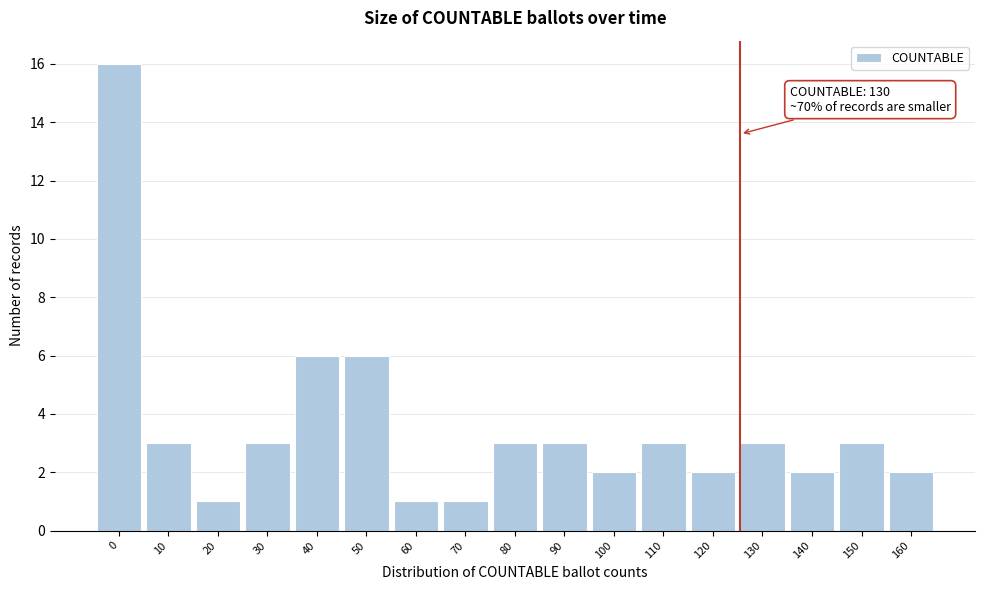

Reading right to left, transcribe all the data shown in this chart.

2	3	2	3	2	3	2	3	3	1	1	6	6	3	1	3	16